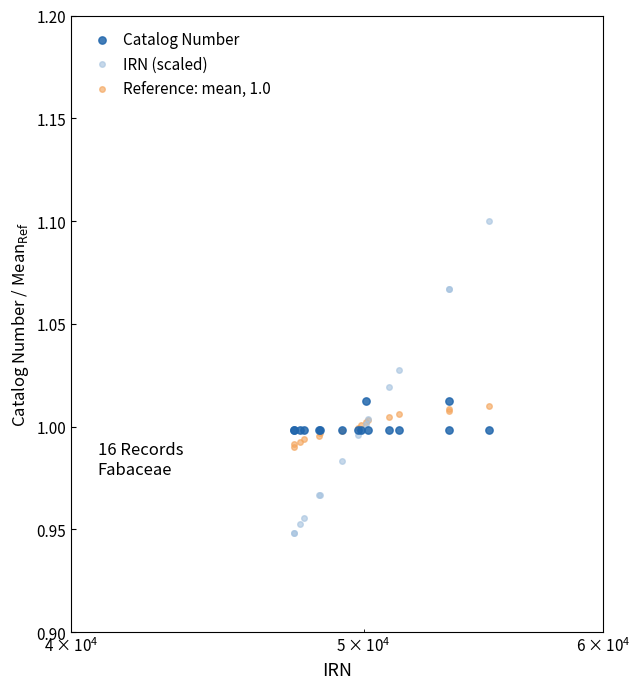

Is the value of Reference: mean, 1.0 at 6 greater than the value of Catalog Number at $\mathdefault{10^{6}}$?

No